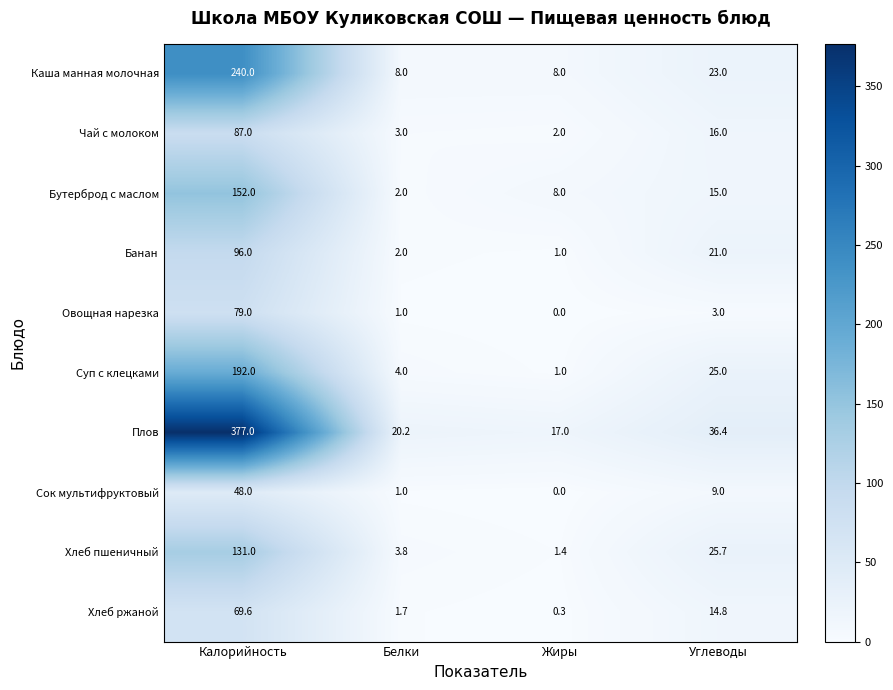

Count the number of categories in the chart.

4